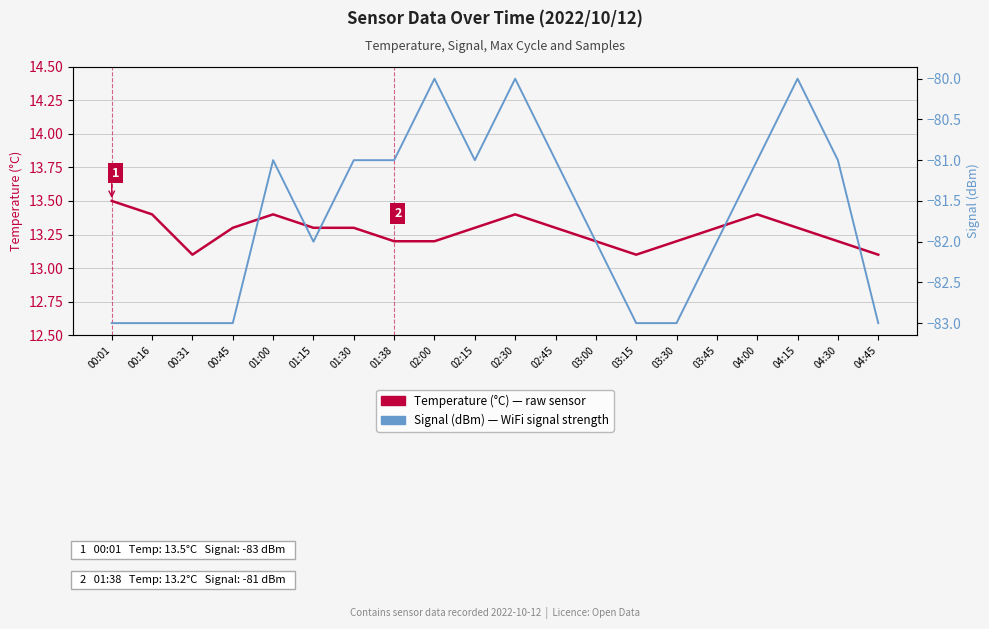

How many lines are shown in the chart?

2